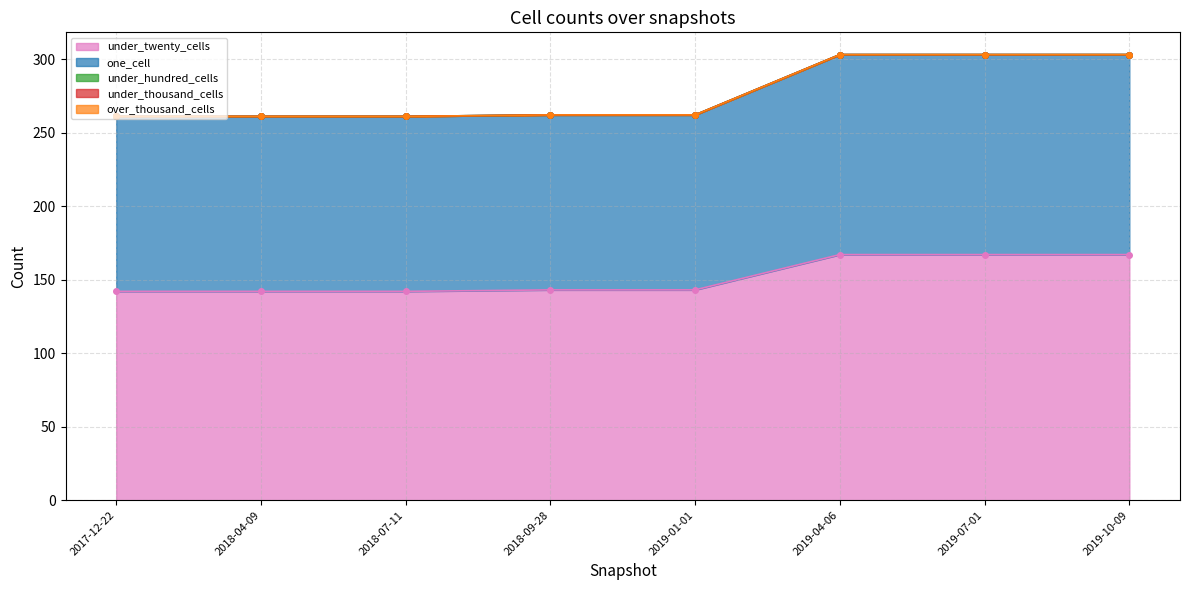

Which category has the highest value across all series?

2019-04-06